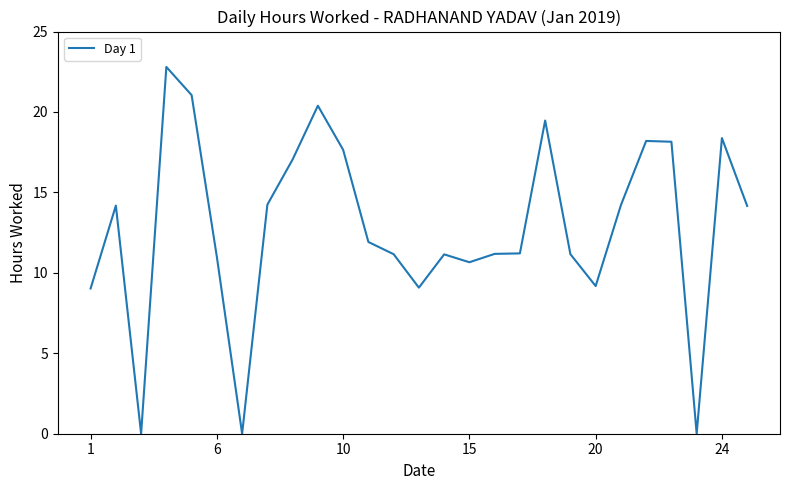

What is the maximum value shown in the chart?

22.8